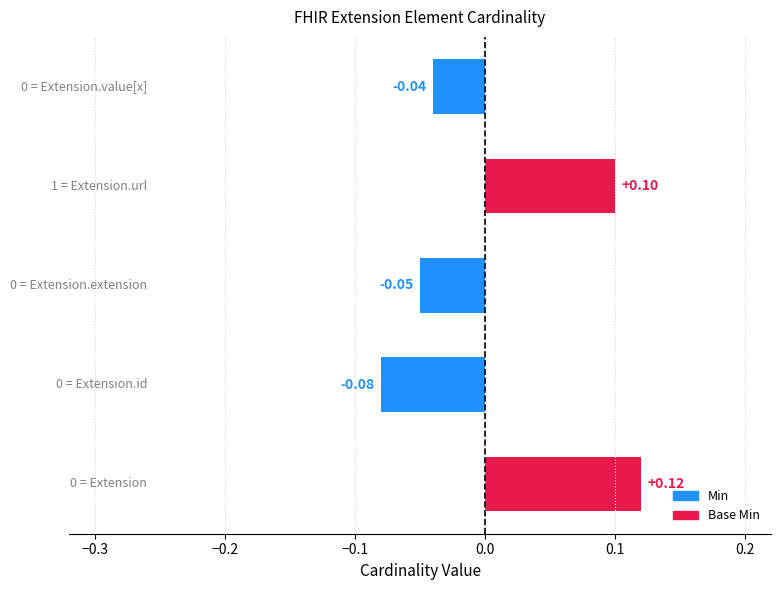

True or false: Base Min has a value of 0 at Extension.id.

True